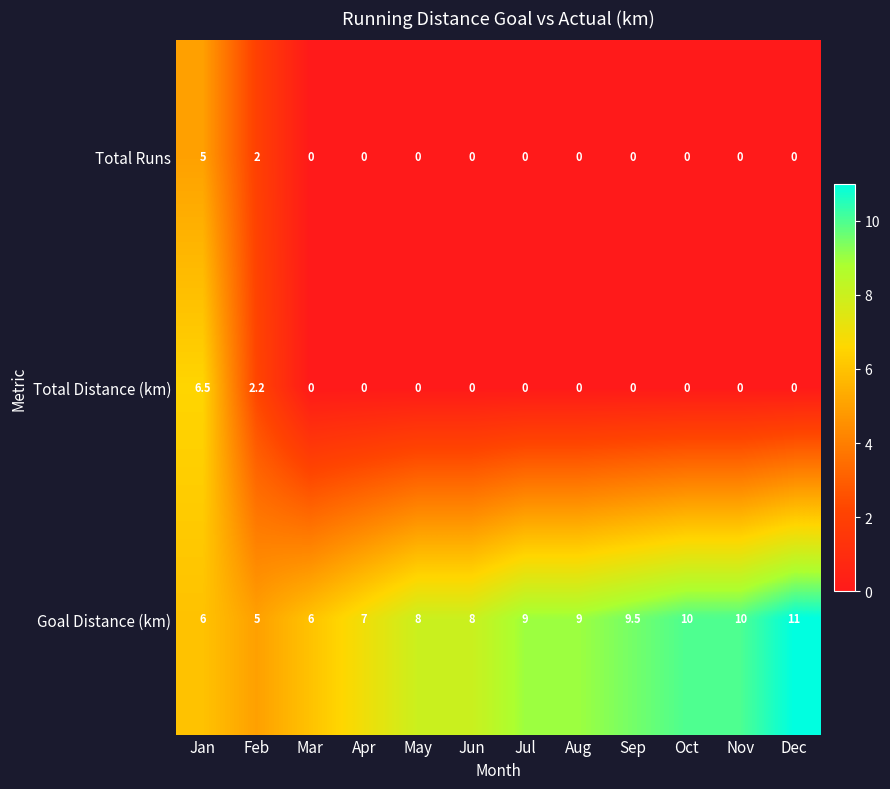

Rank the series at Feb from highest to lowest value.

Goal Distance (km), Total Distance (km), Total Runs